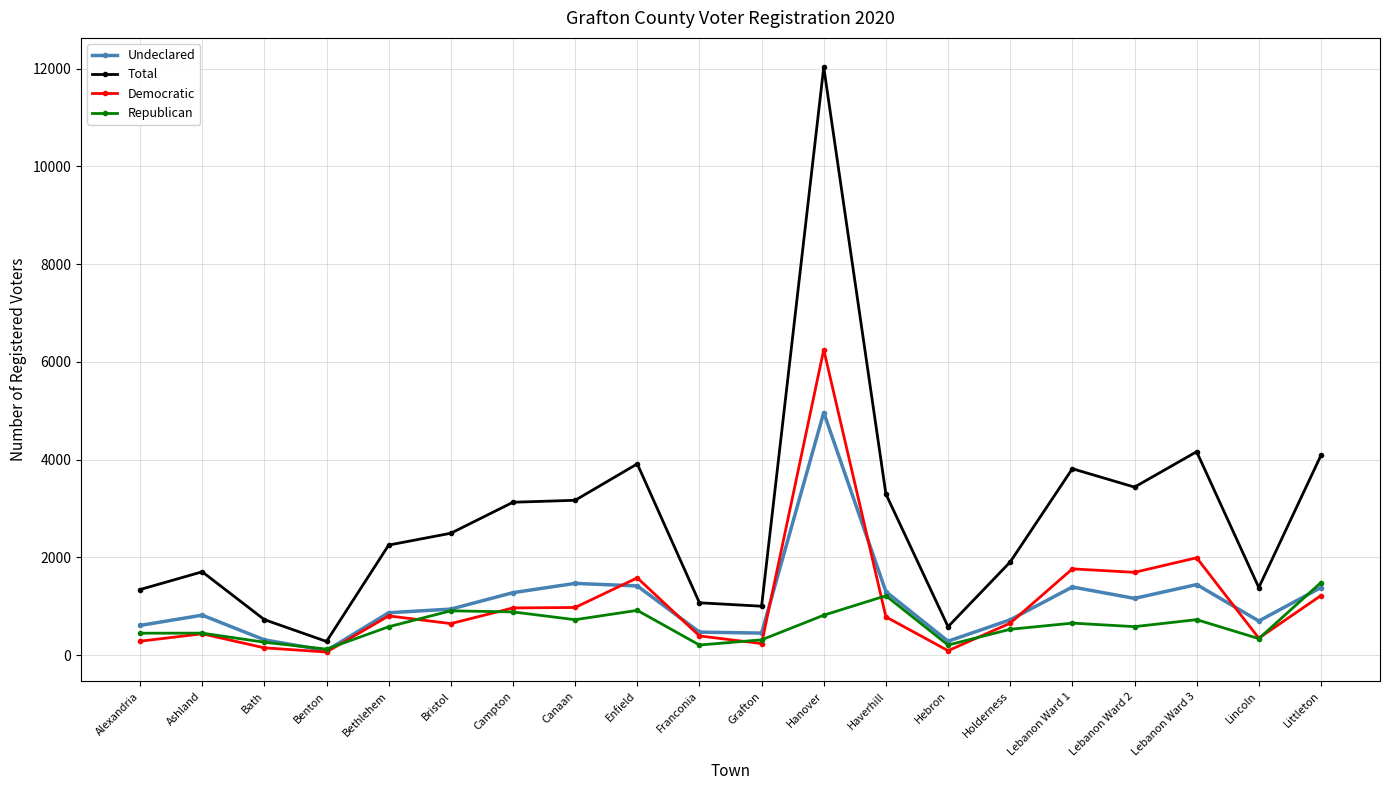

At which category does the chart reach its peak across all series?

Hanover